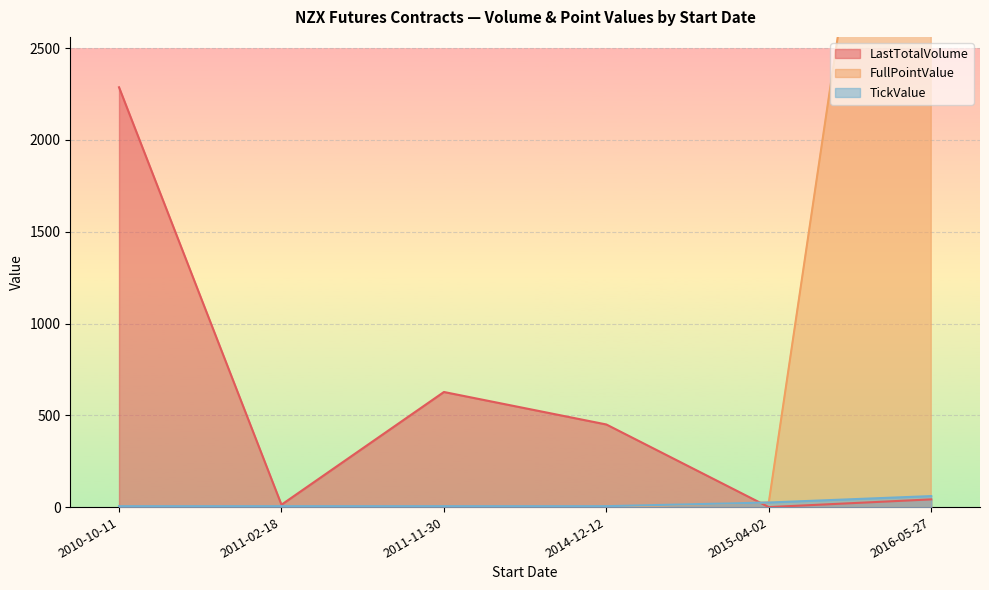

In FullPointValue, how many points are higher than both neighbors (excluding endpoints)?

1